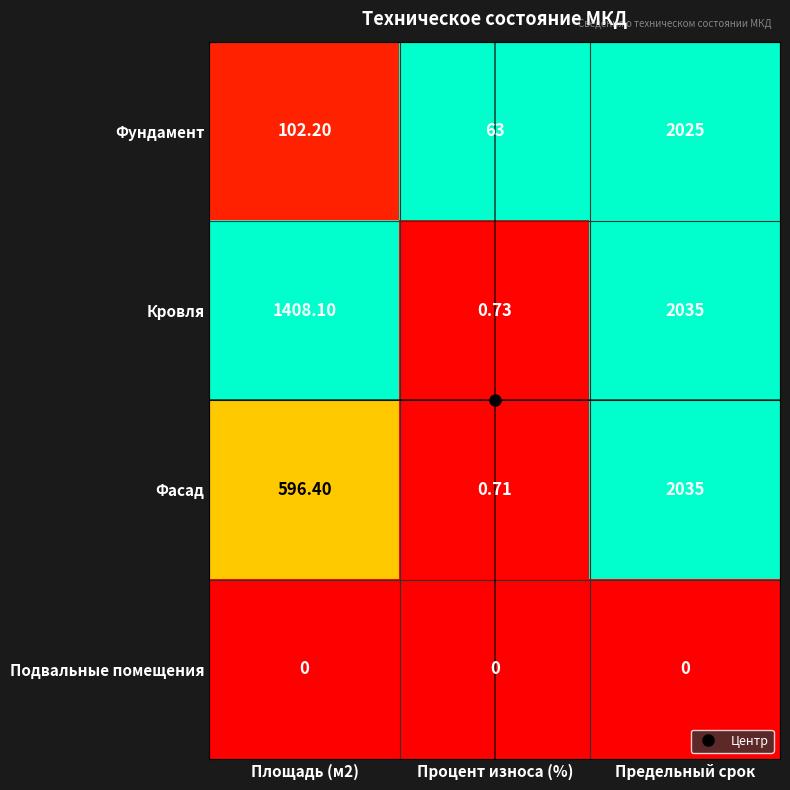

Between Площадь (м2) and Процент износа (%), which series saw the biggest shift?

Кровля